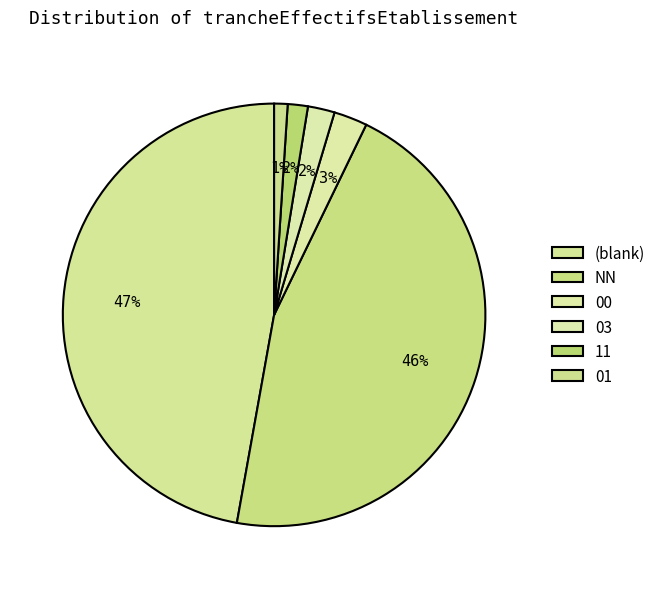

What is the change in value from 00 to 03?

-1